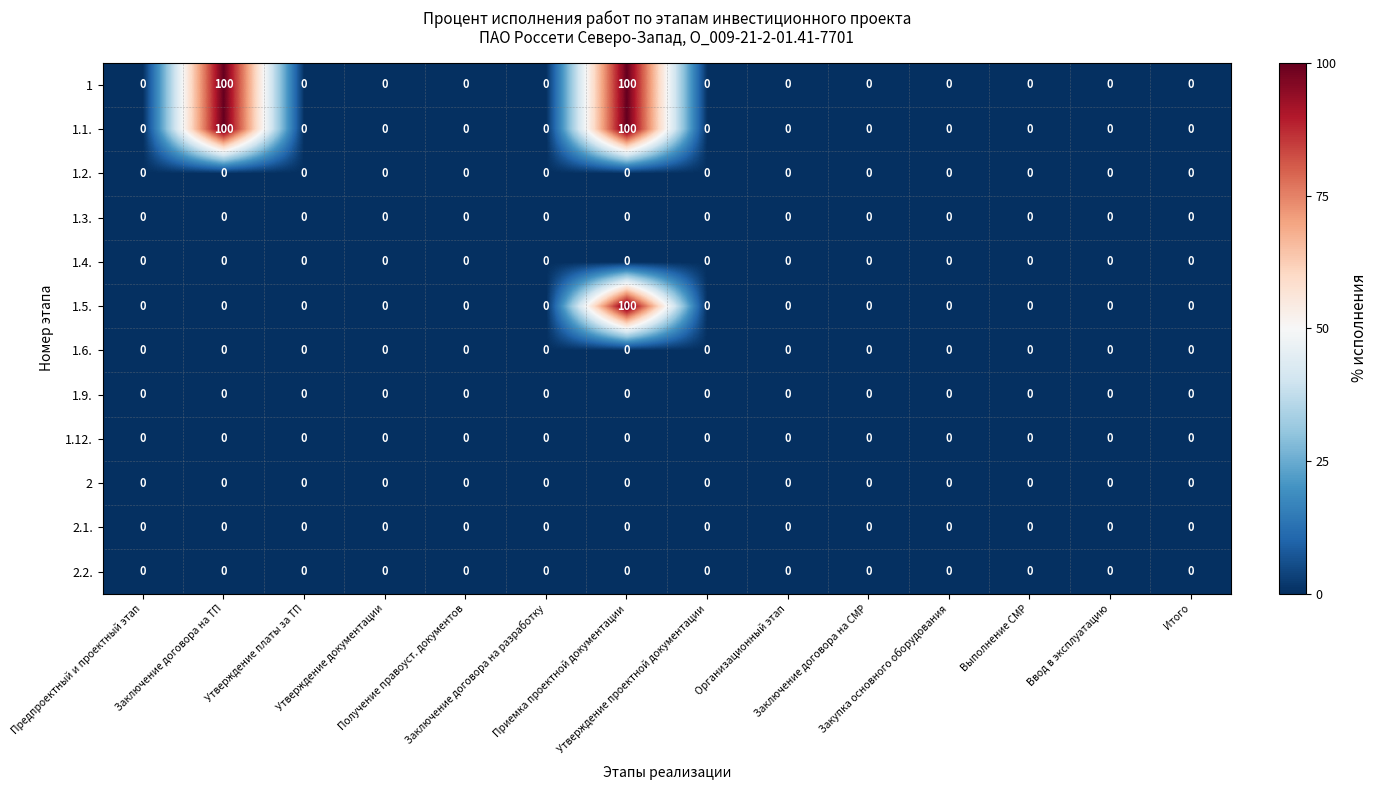

What is the difference between the second highest and minimum values in the 1.1. series?

100